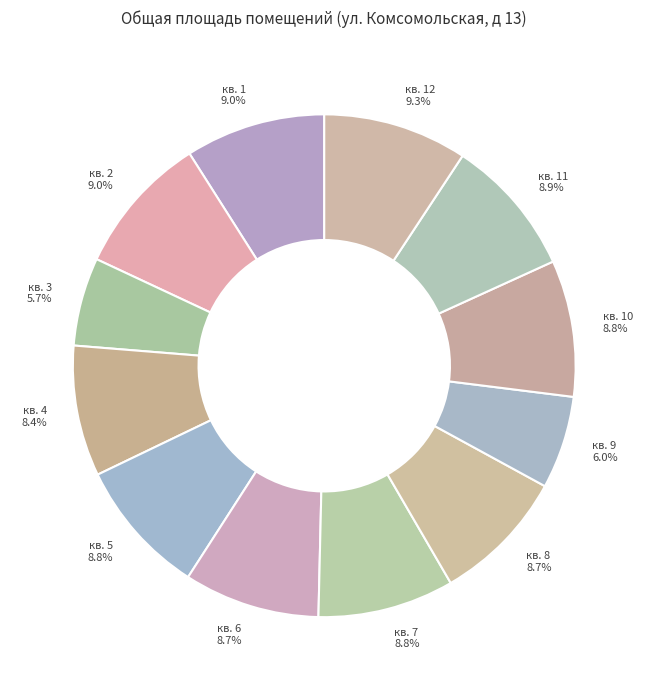

Which category has the smallest portion of the pie?

кв. 3